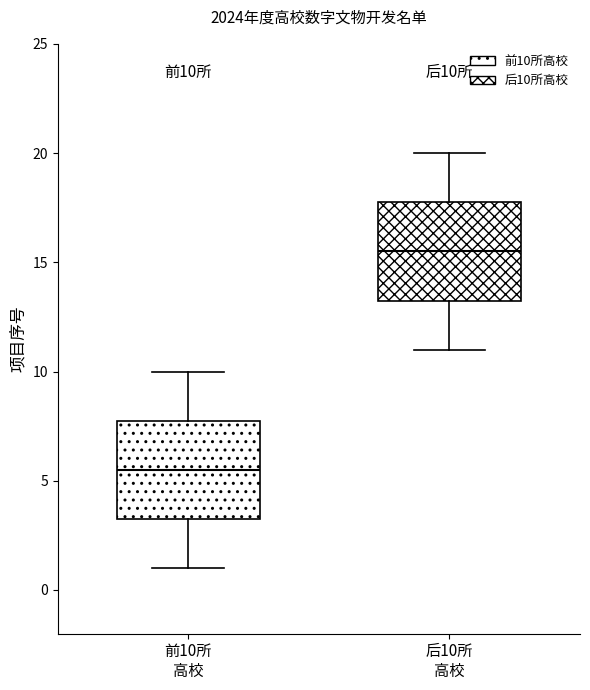

Which box's median line is the lowest?

前10所 高校